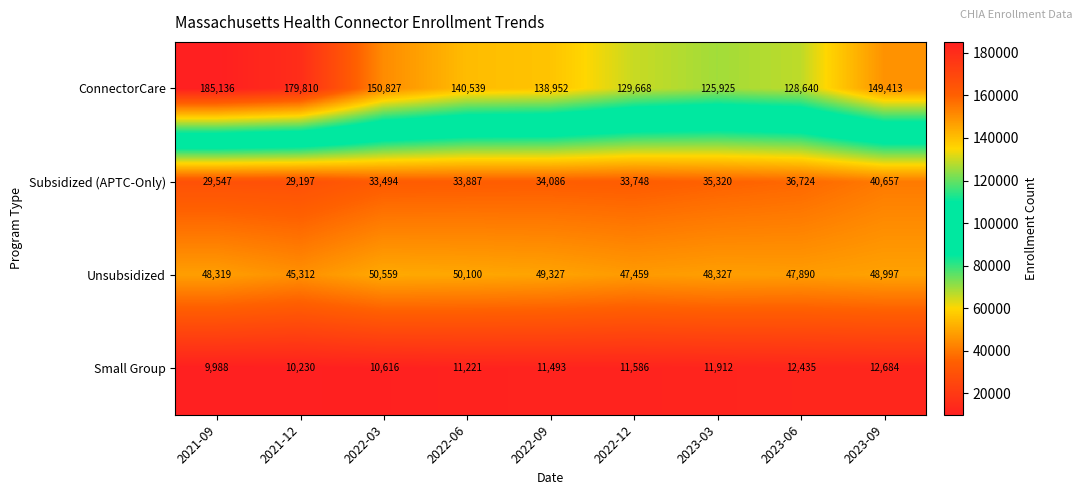

True or false: Subsidized (APTC-Only) has a value of 35320 at 2023-03.

True